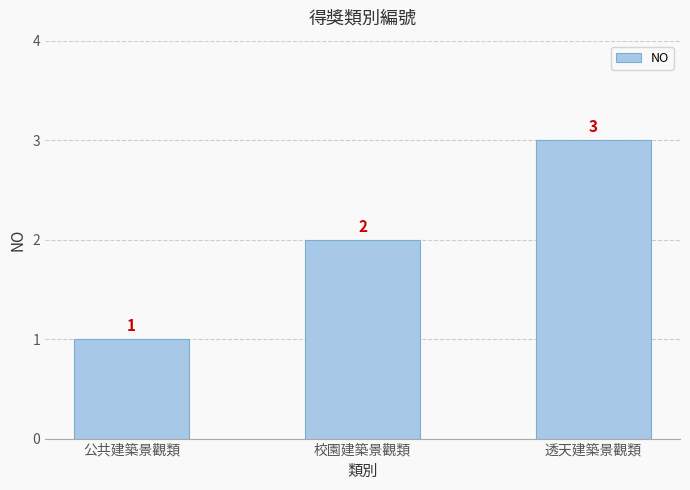

What is the sum of all values?

6